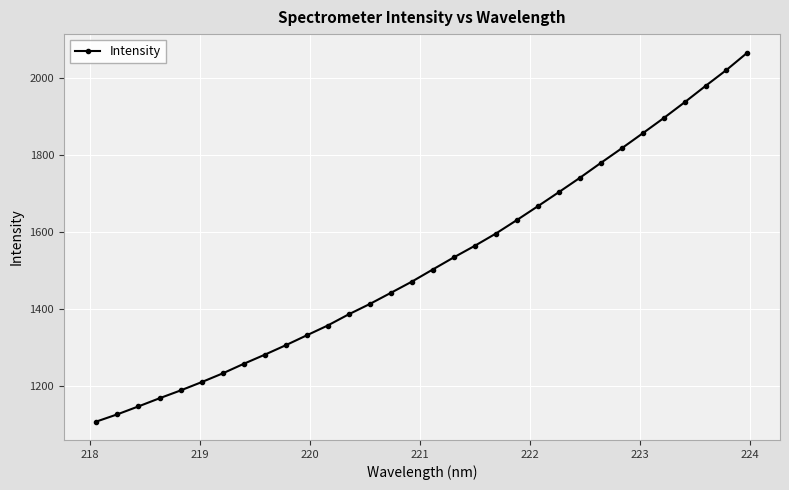

Reading left to right, extract all data points from this chart.

1106.5	1125.3	1145.9	1167.1	1187.4	1209.0	1231.7	1256.6	1280.3	1305.0	1330.8	1356.4	1385.5	1412.3	1441.3	1470.4	1502.2	1533.6	1563.8	1595.6	1630.6	1666.7	1703.3	1740.5	1779.4	1817.5	1856.6	1896.2	1937.5	1980.1	2021.8	2067.1